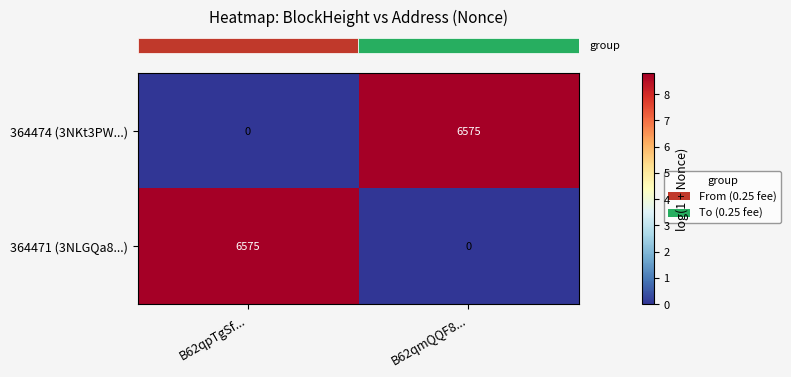

What is the spread (max minus min) of values at B62qmQQF8...?

6575